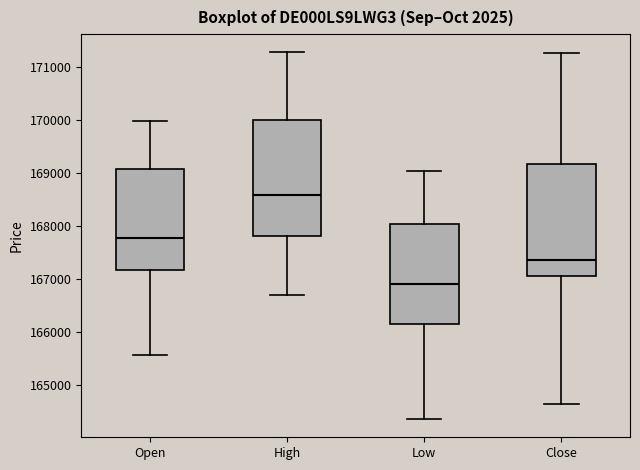

Reading left to right, read every box against the y-axis: the position of its median line, the range the box covers, and the ends of its whiskers. The values are not printed on the chart, so give them approximately, as read against the axis.

Open: median 167800, box 167200 to 169100, whiskers 165600 to 170000
High: median 168600, box 167800 to 170000, whiskers 166700 to 171300
Low: median 166900, box 166200 to 168000, whiskers 164400 to 169000
Close: median 167400, box 167100 to 169200, whiskers 164600 to 171300